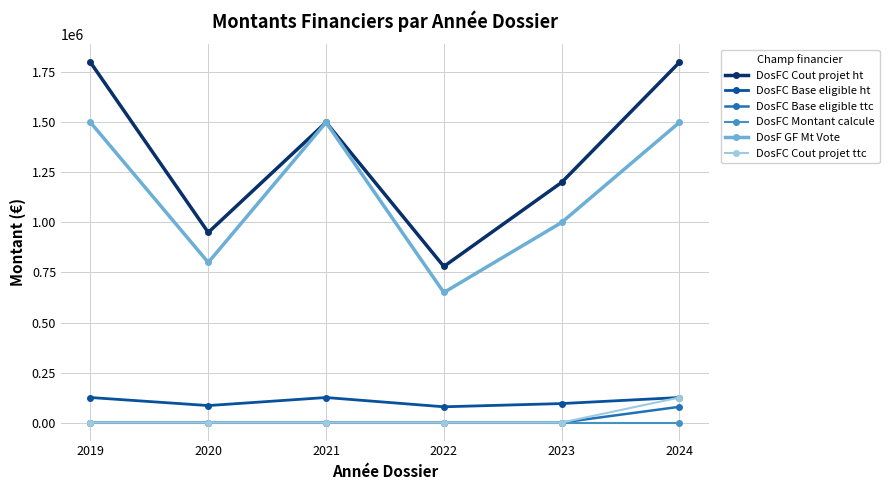

What is the spread (max minus min) of values at 2022?

780000.0